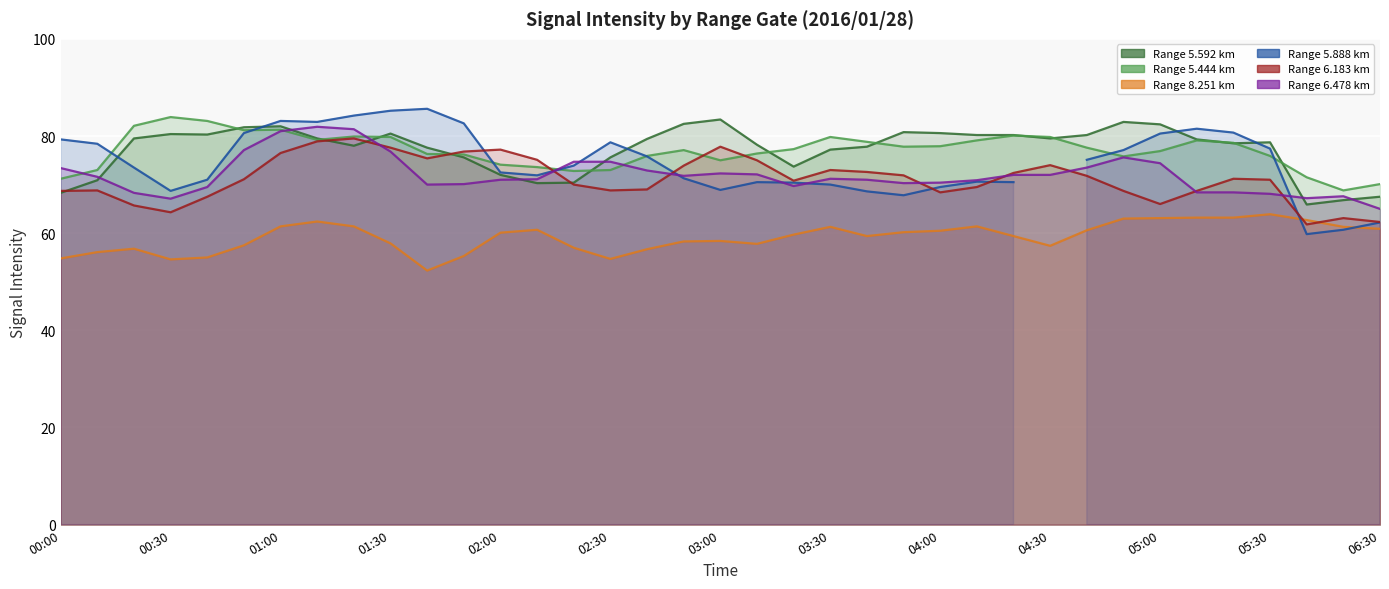

What position from the left is 2016/01/28 02:20?

15